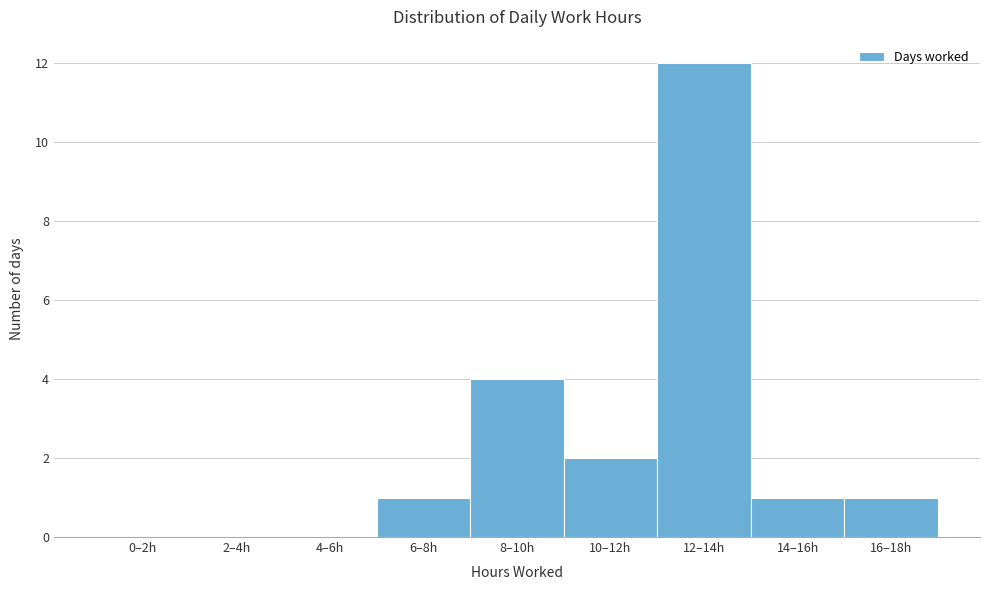

Reading right to left, transcribe all the data shown in this chart.

16–18h=1	14–16h=1	12–14h=12	10–12h=2	8–10h=4	6–8h=1	4–6h=0	2–4h=0	0–2h=0